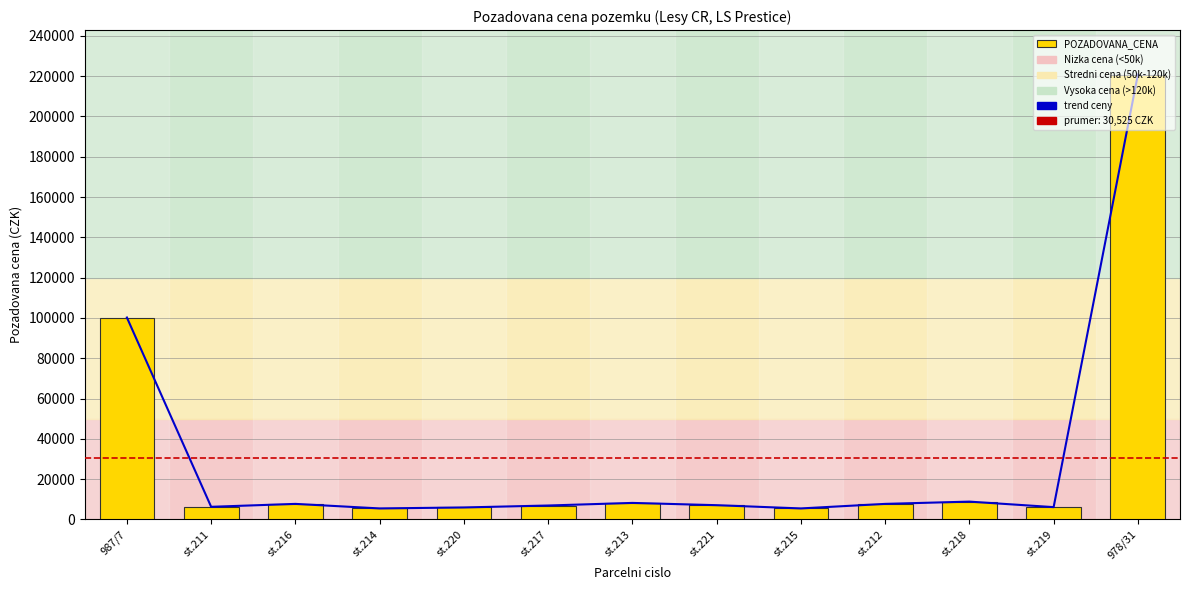

How many distinct data groups are displayed?

2